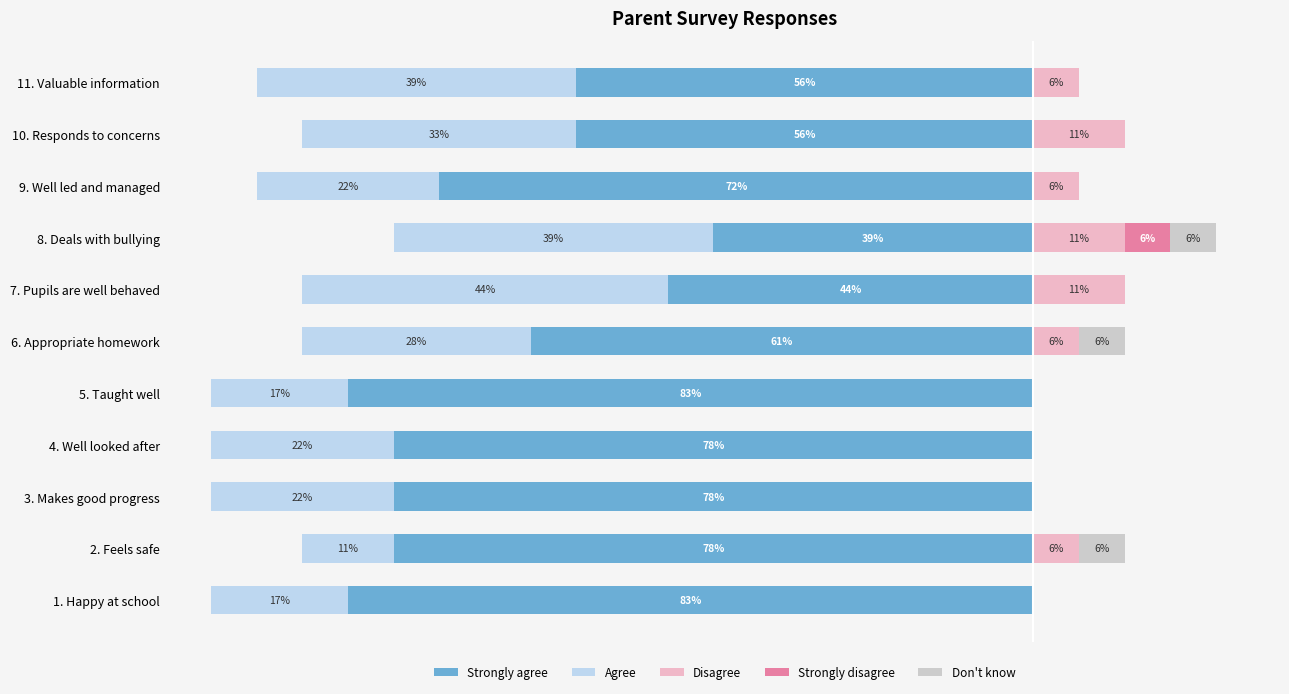

What is the smallest value displayed?

-83.3